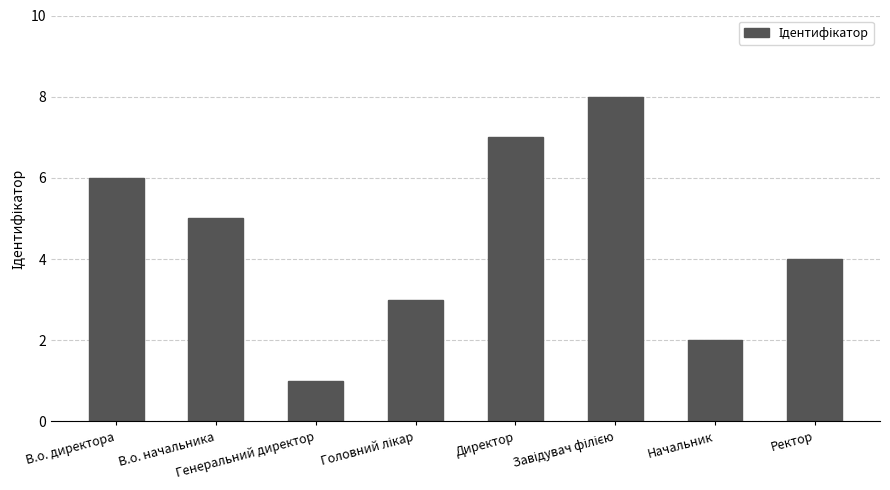

Count the number of categories in the chart.

8